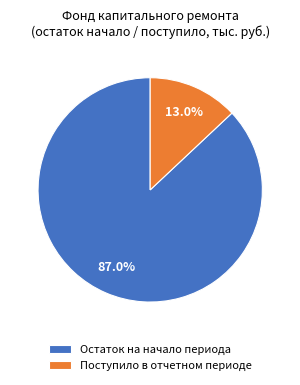

Rank the categories by value from lowest to highest.

Поступило в отчетном периоде, Остаток на начало периода